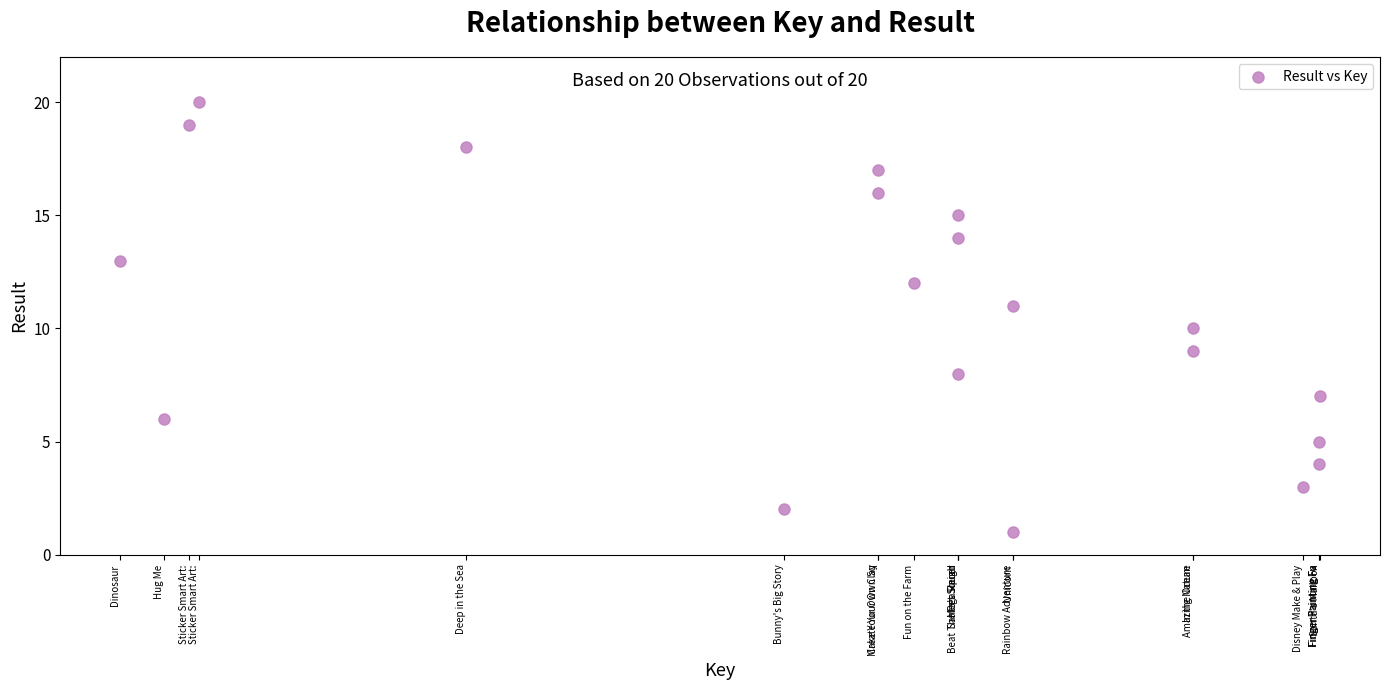

What is the range of Y values (max minus min)?

19